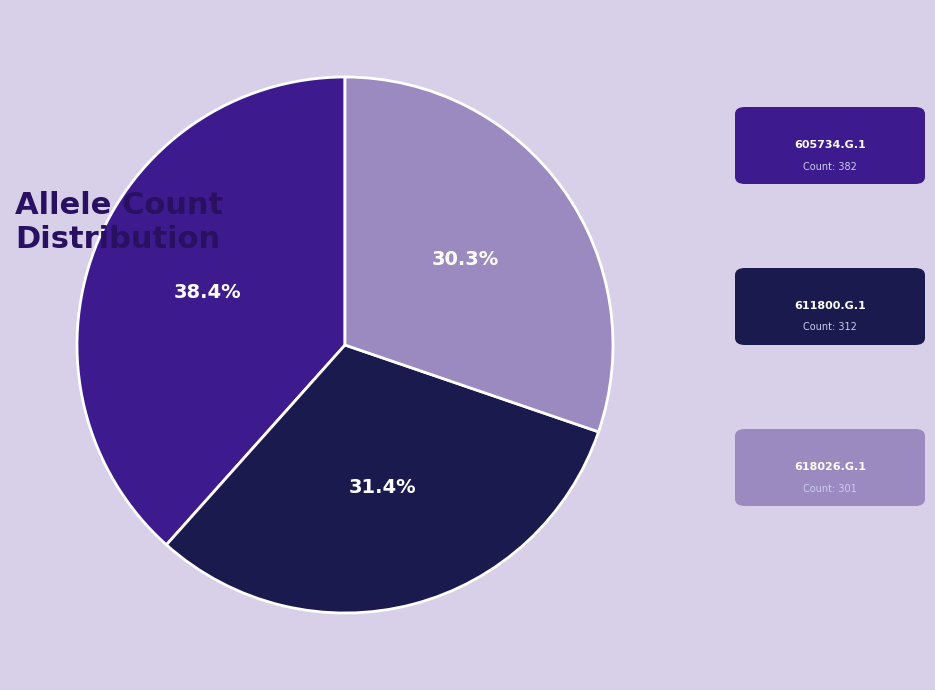

Is there any slice that represents more than half of the pie?

No